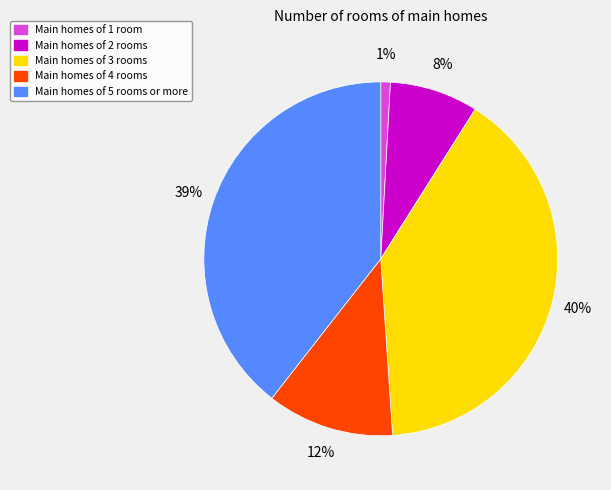

The Main homes of 3 rooms slice represents 27% of the pie. True or false?

False